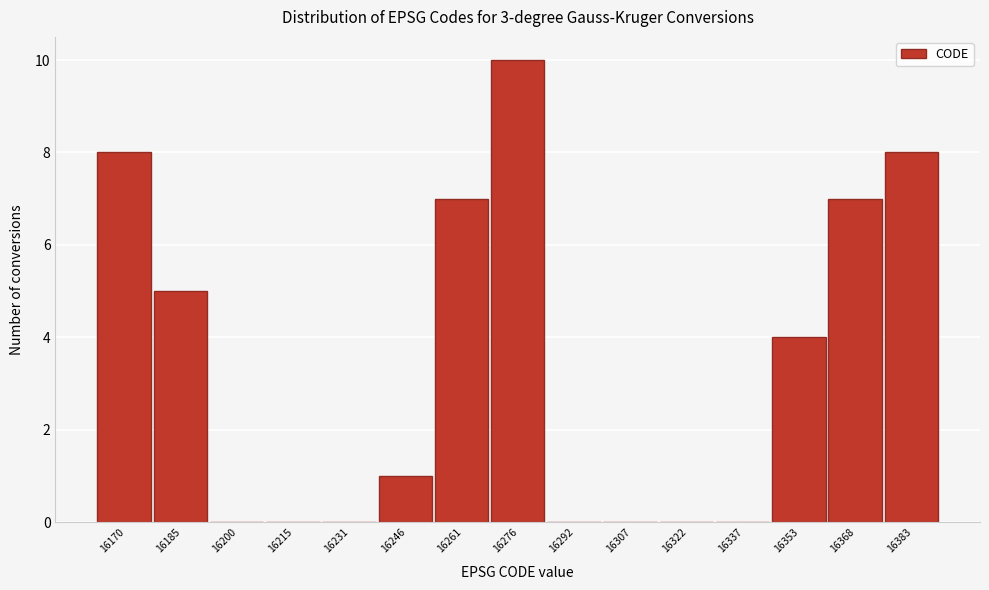

Reading left to right, extract all data points from this chart.

16170=8	16185=5	16200=0	16215=0	16231=0	16246=1	16261=7	16276=10	16292=0	16307=0	16322=0	16337=0	16353=4	16368=7	16383=8